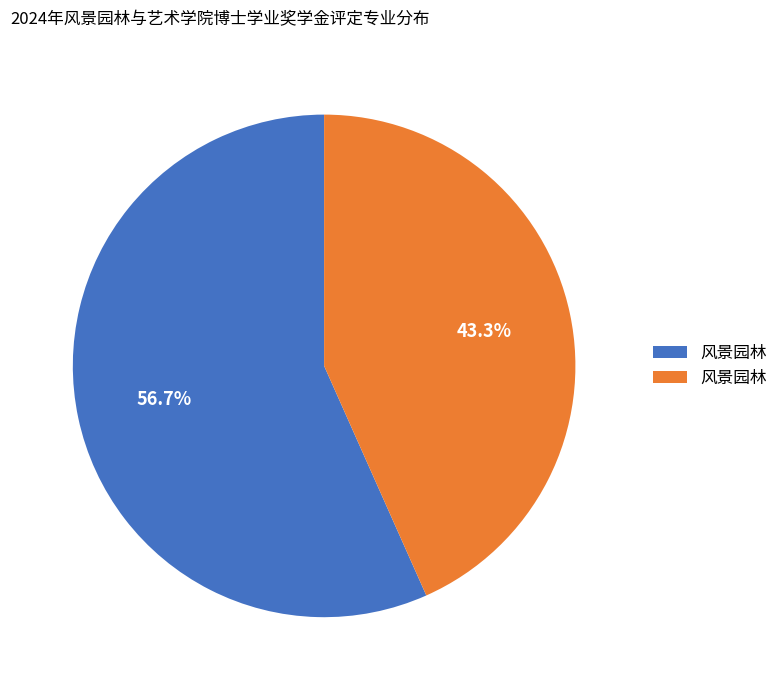

Rank the categories by value from lowest to highest.

风景园林, 风景园林学